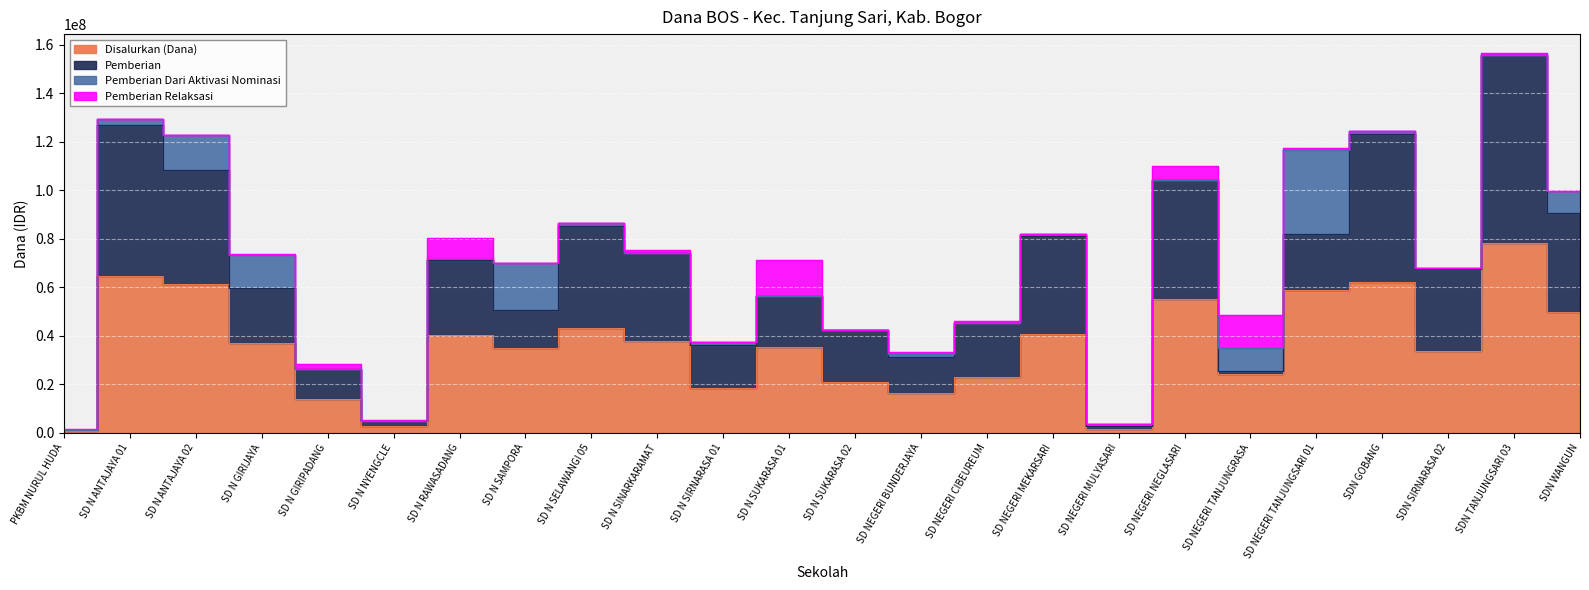

Between SDN SIRNARASA 02 and SD N SUKARASA 02, which is larger?

SDN SIRNARASA 02